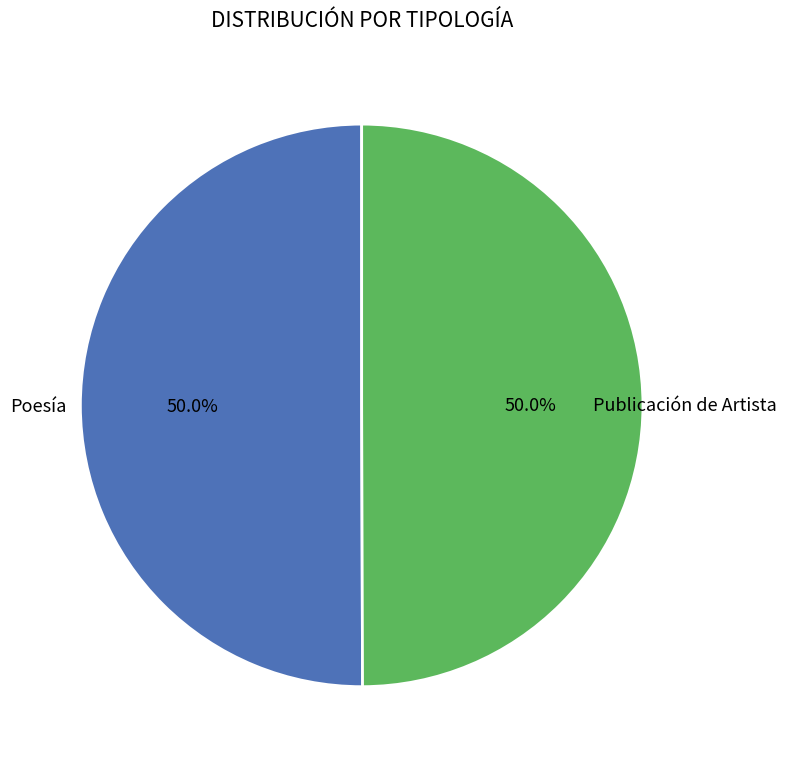

Count the number of slices in the pie.

2